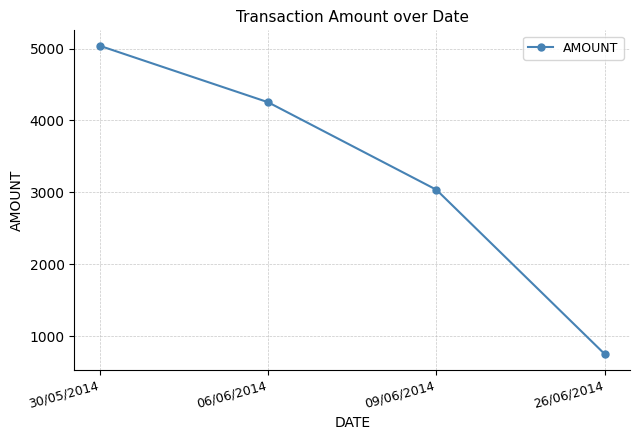

Is this an area chart (filled region under the line)?

No